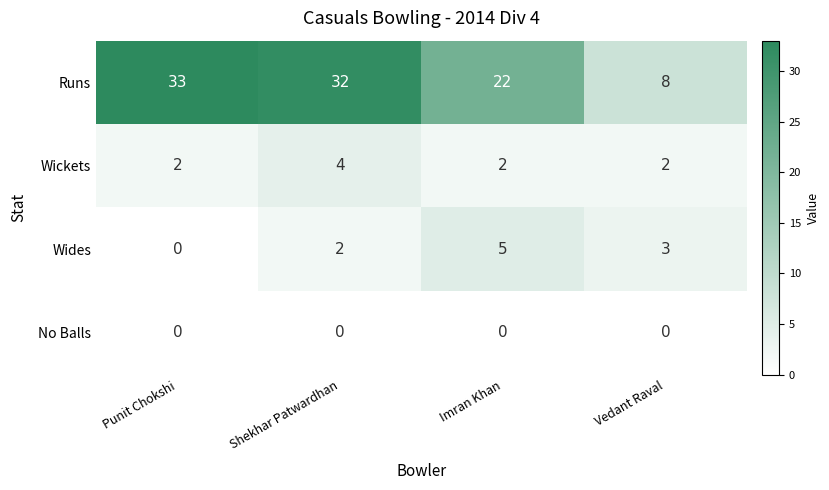

What is the difference between the maximum and second lowest values in the Runs series?

11